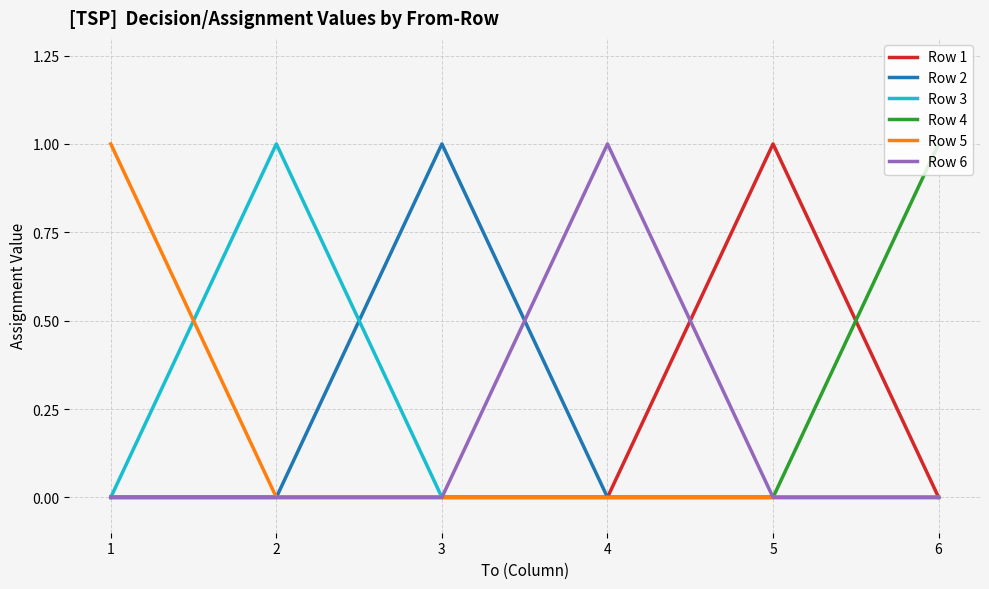

Where is the first local maximum for Row 2?

3